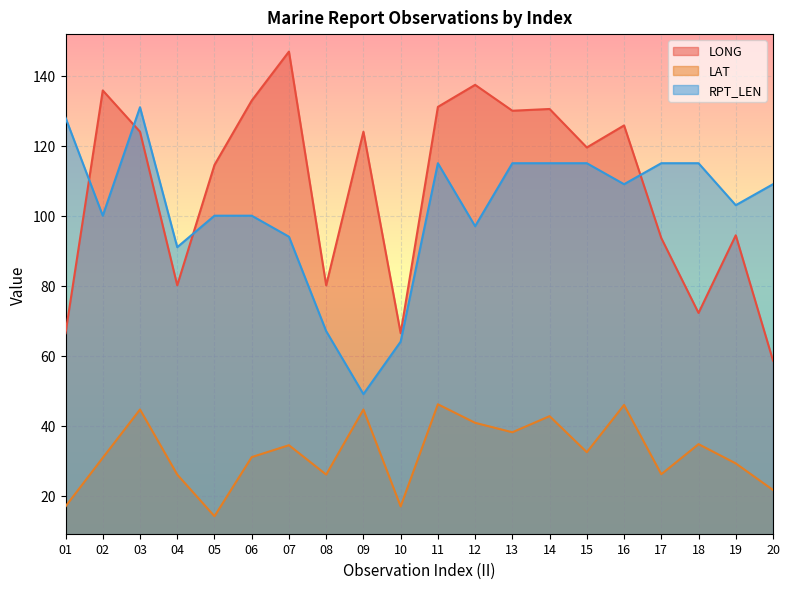

What are all the series names shown in the legend?

LONG, LAT, RPT_LEN